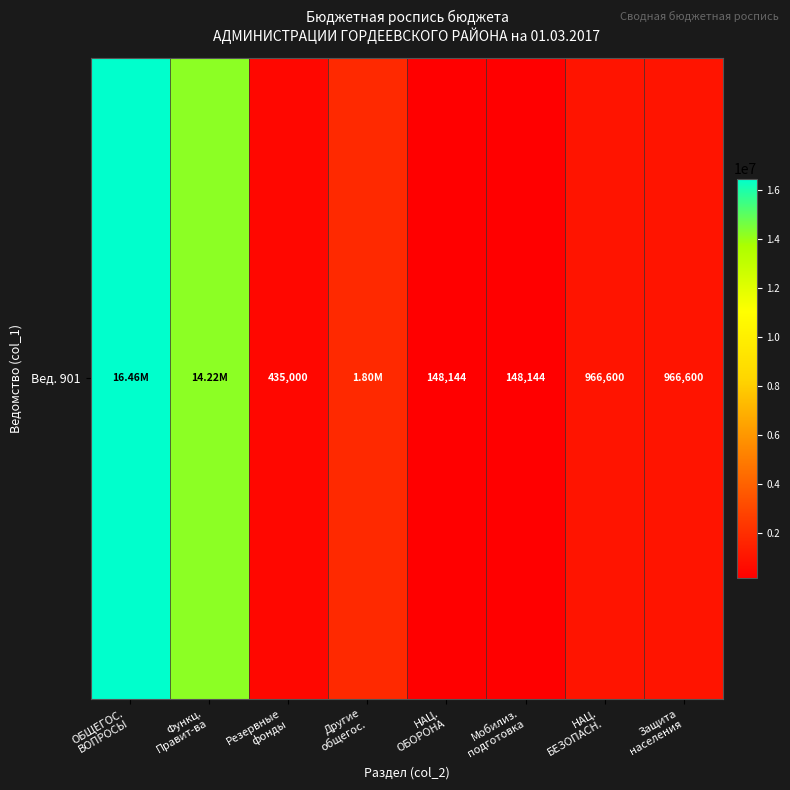

What is the approximate value at Защита
населения?

966600